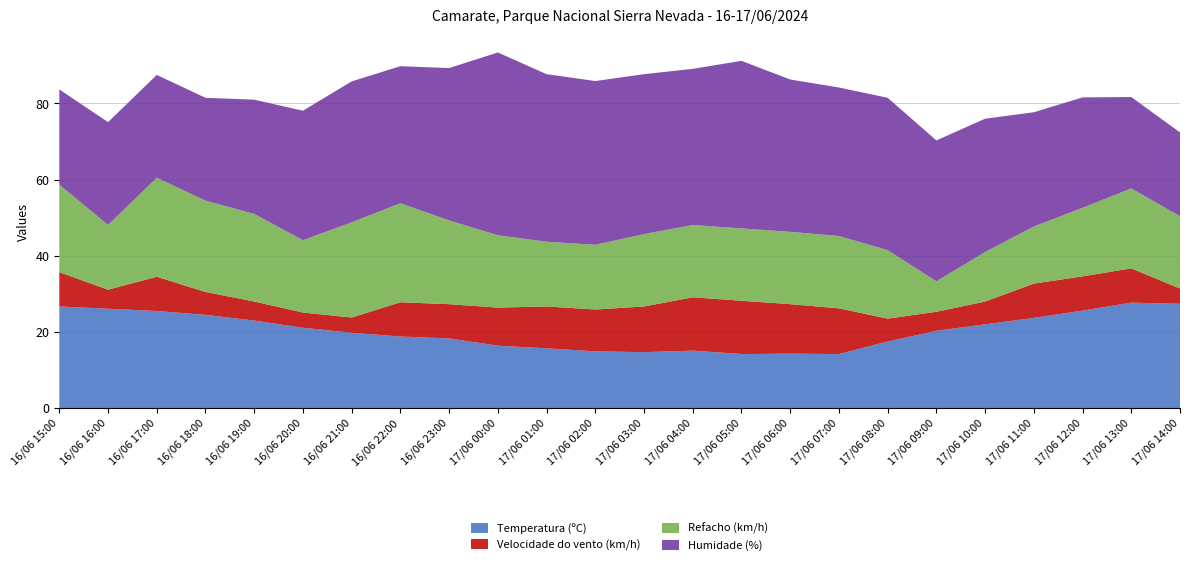

Reading right to left, transcribe all the data shown in this chart.

Temperatura (ºC): 17/06 14:00=27.4	17/06 13:00=27.7	17/06 12:00=25.6	17/06 11:00=23.7	17/06 10:00=22.0	17/06 09:00=20.3	17/06 08:00=17.5	17/06 07:00=14.2	17/06 06:00=14.3	17/06 05:00=14.2	17/06 04:00=15.1	17/06 03:00=14.7	17/06 02:00=14.9	17/06 01:00=15.7	17/06 00:00=16.4	16/06 23:00=18.3	16/06 22:00=18.8	16/06 21:00=19.8	16/06 20:00=21.1	16/06 19:00=23.0	16/06 18:00=24.5	16/06 17:00=25.5	16/06 16:00=26.1	16/06 15:00=26.7
Velocidade do vento (km/h): 17/06 14:00=4.0	17/06 13:00=9.0	17/06 12:00=9.0	17/06 11:00=9.0	17/06 10:00=6.0	17/06 09:00=5.0	17/06 08:00=6.0	17/06 07:00=12.0	17/06 06:00=13.0	17/06 05:00=14.0	17/06 04:00=14.0	17/06 03:00=12.0	17/06 02:00=11.0	17/06 01:00=11.0	17/06 00:00=10.0	16/06 23:00=9.0	16/06 22:00=9.0	16/06 21:00=4.0	16/06 20:00=4.0	16/06 19:00=5.0	16/06 18:00=6.0	16/06 17:00=9.0	16/06 16:00=5.0	16/06 15:00=9.0
Refacho (km/h): 17/06 14:00=19.0	17/06 13:00=21.0	17/06 12:00=18.0	17/06 11:00=15.0	17/06 10:00=13.0	17/06 09:00=8.0	17/06 08:00=18.0	17/06 07:00=19.0	17/06 06:00=19.0	17/06 05:00=19.0	17/06 04:00=19.0	17/06 03:00=19.0	17/06 02:00=17.0	17/06 01:00=17.0	17/06 00:00=19.0	16/06 23:00=22.0	16/06 22:00=26.0	16/06 21:00=25.0	16/06 20:00=19.0	16/06 19:00=23.0	16/06 18:00=24.0	16/06 17:00=26.0	16/06 16:00=17.0	16/06 15:00=23.0
Humidade (%): 17/06 14:00=22.0	17/06 13:00=24.0	17/06 12:00=29.0	17/06 11:00=30.0	17/06 10:00=35.0	17/06 09:00=37.0	17/06 08:00=40.0	17/06 07:00=39.0	17/06 06:00=40.0	17/06 05:00=44.0	17/06 04:00=41.0	17/06 03:00=42.0	17/06 02:00=43.0	17/06 01:00=44.0	17/06 00:00=48.0	16/06 23:00=40.0	16/06 22:00=36.0	16/06 21:00=37.0	16/06 20:00=34.0	16/06 19:00=30.0	16/06 18:00=27.0	16/06 17:00=27.0	16/06 16:00=27.0	16/06 15:00=25.0